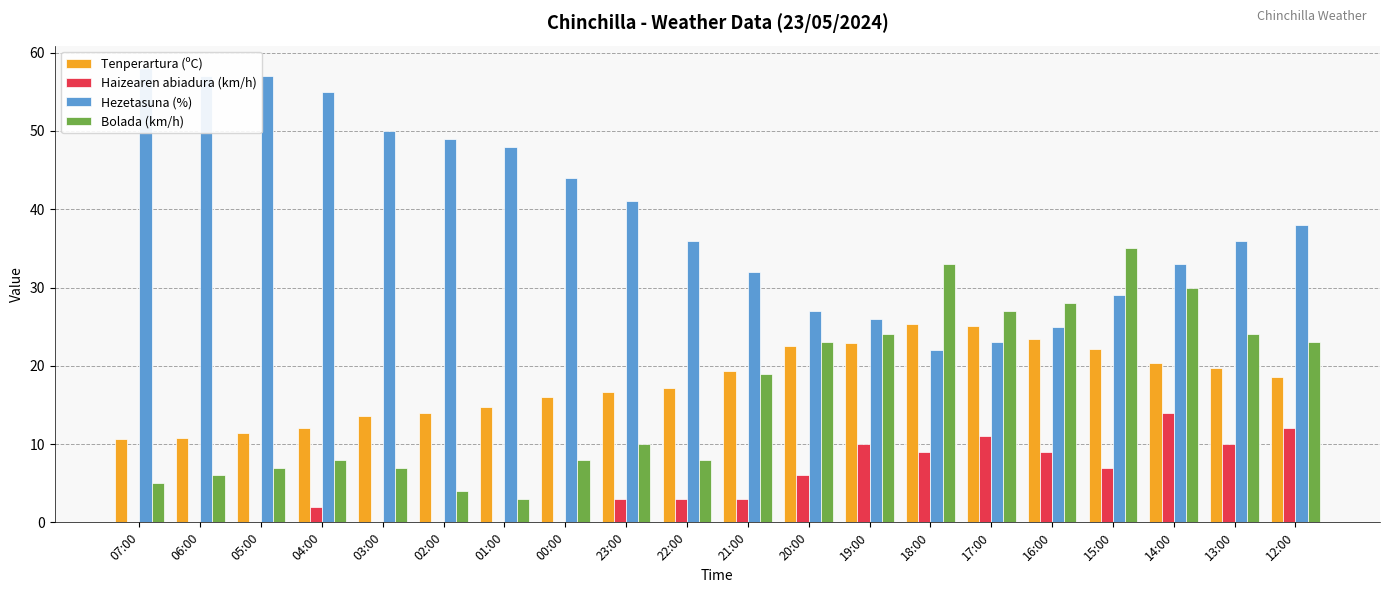

Between 15:00 and 07:00, which is larger?

15:00